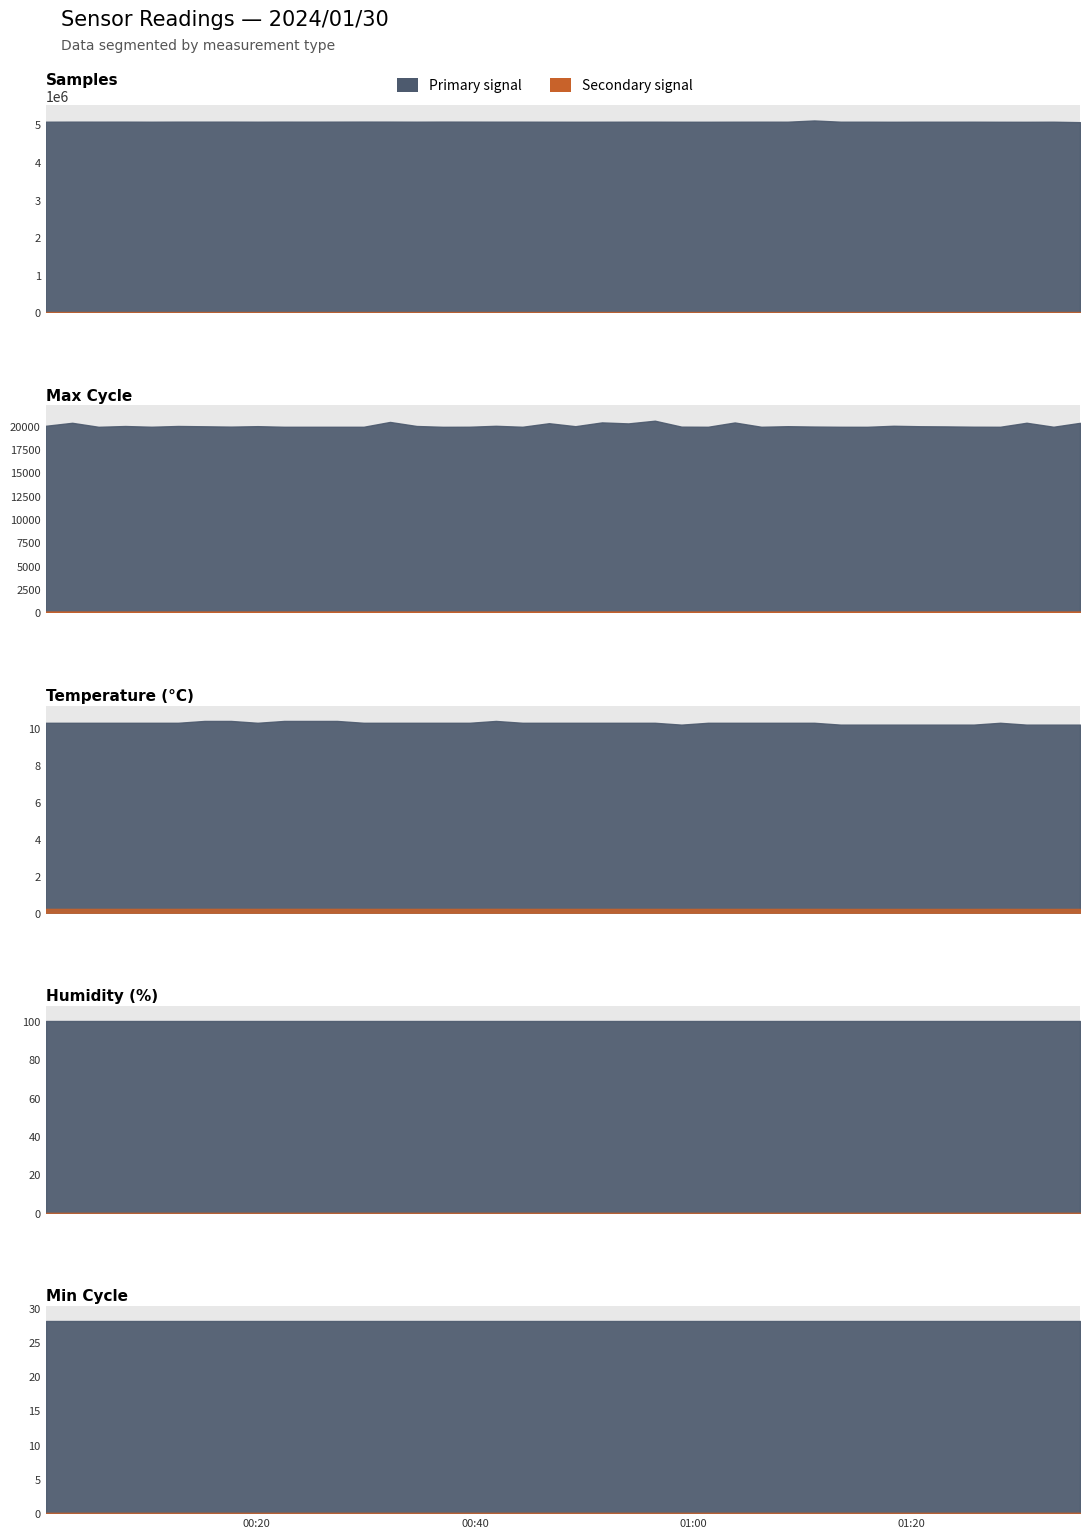

How many data points in Max_cycle are above 19964?

19